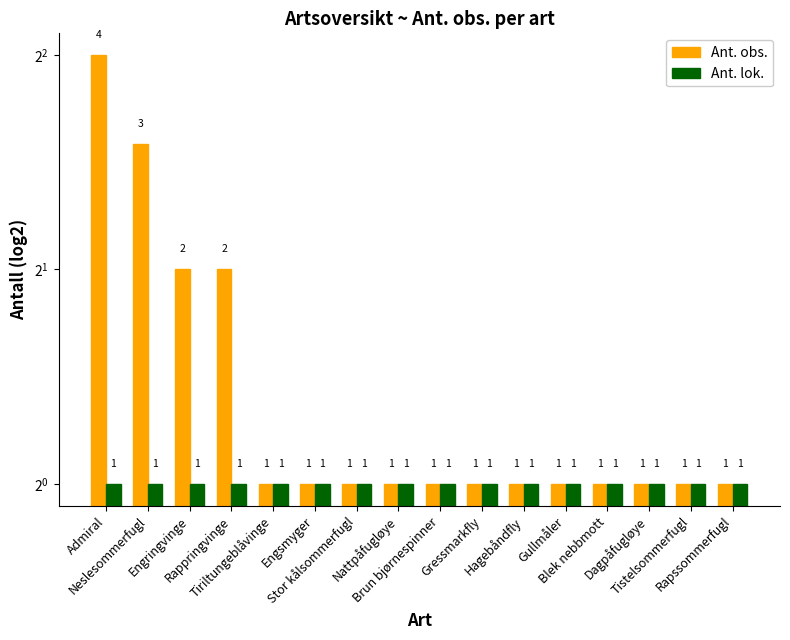

Reading right to left, what are all the values shown in this chart?

Ant. obs.: 1	1	1	1	1	1	1	1	1	1	1	1	2	2	3	4
Ant. lok.: 1	1	1	1	1	1	1	1	1	1	1	1	1	1	1	1